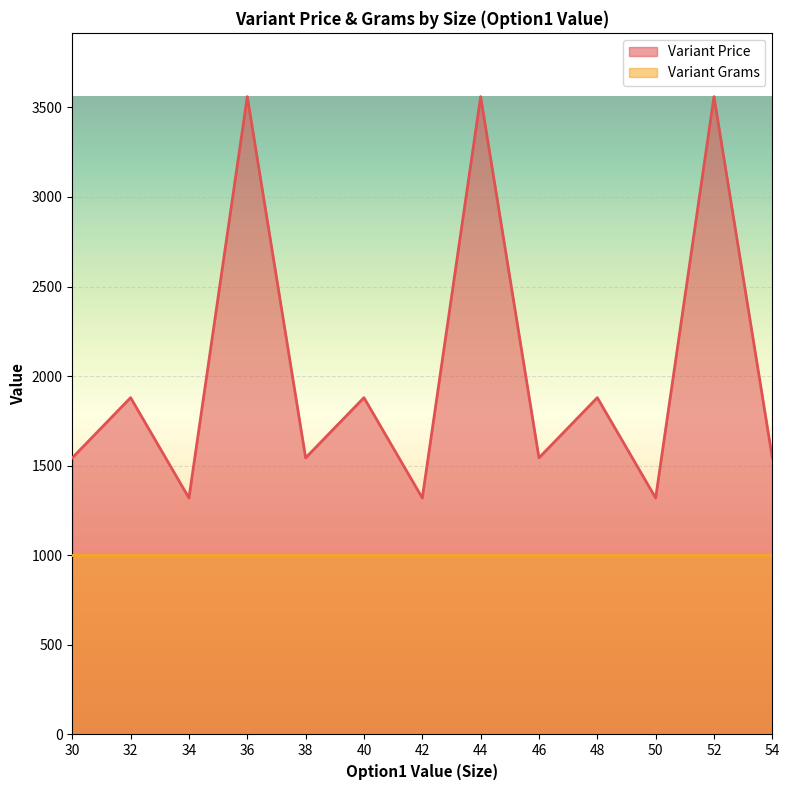

What is the smallest value displayed?

1000